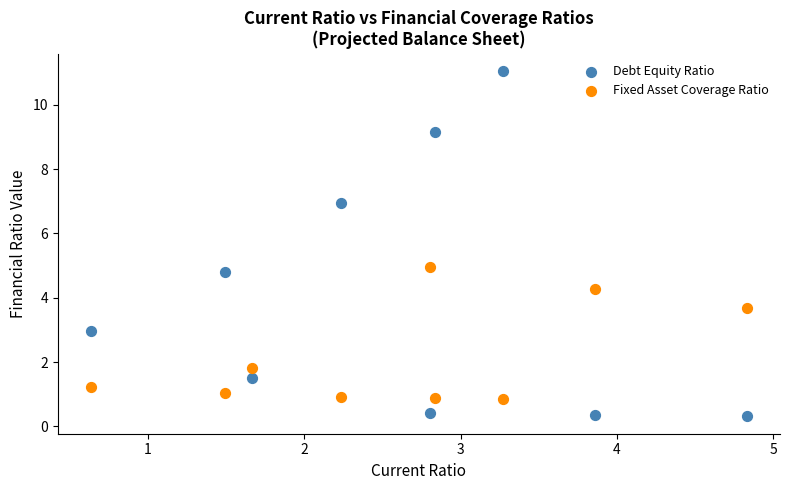

Which series reaches the maximum Y coordinate?

Debt Equity Ratio